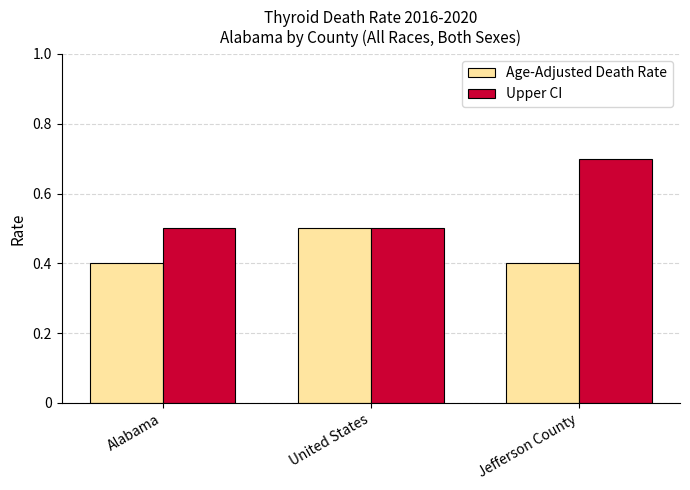

How many Age-Adjusted Death Rate values are between 0 and 1?

3